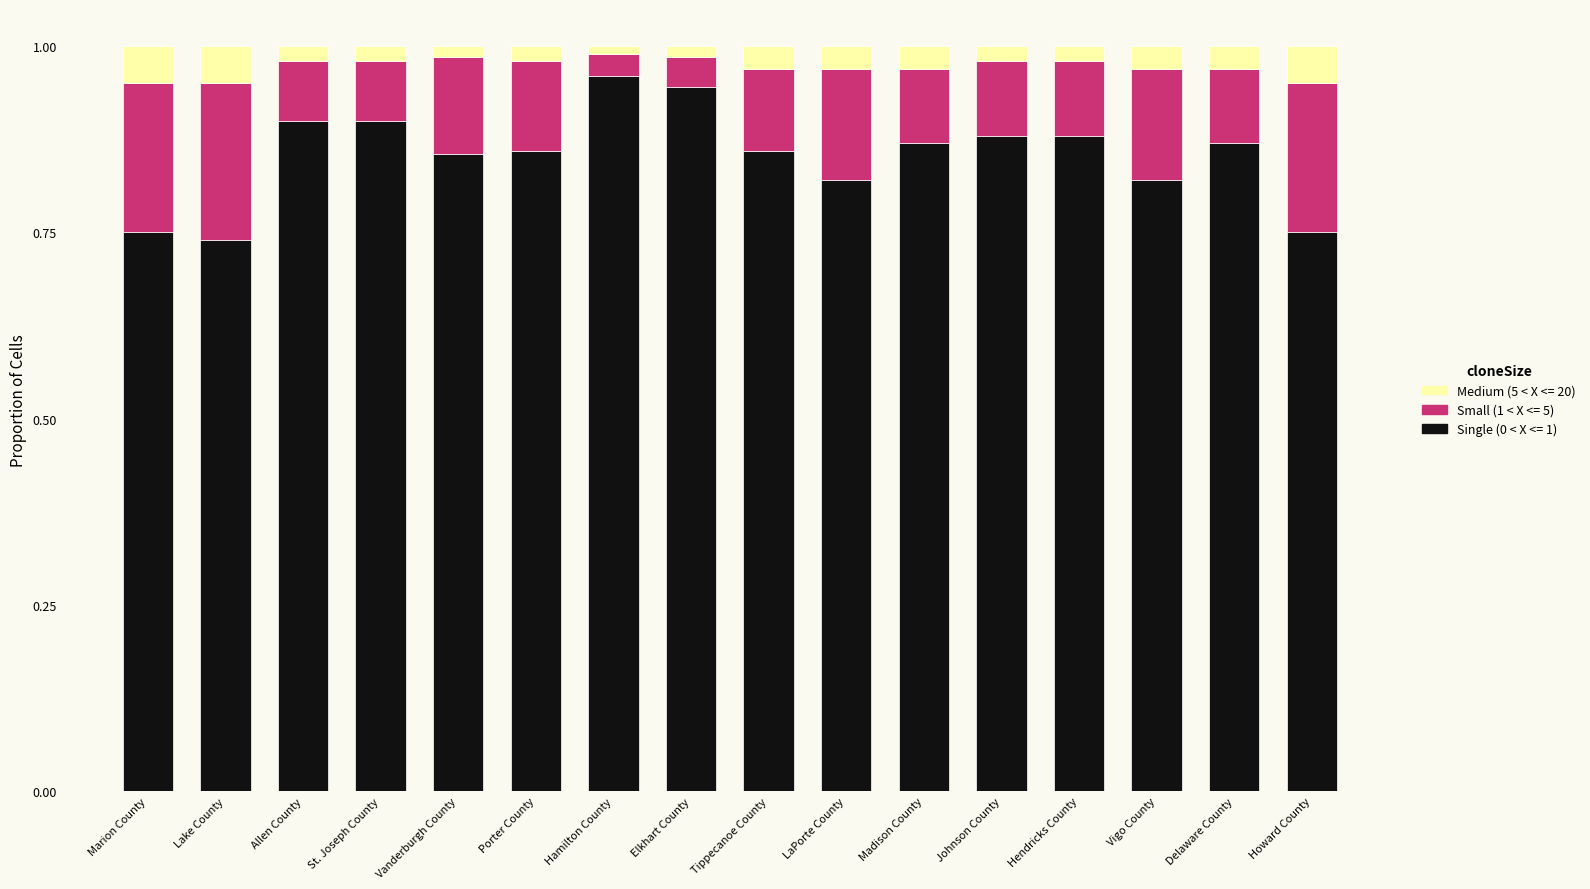

The Single (0 < X <= 1) series shows 0.9 at Delaware County. True or false?

True